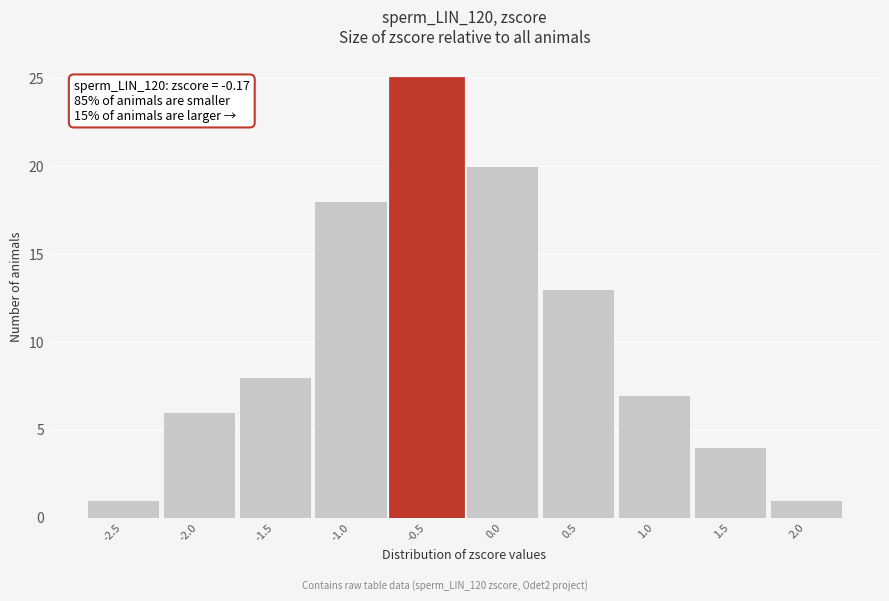

Reading left to right, extract all data points from this chart.

1	6	8	18	25	20	13	7	4	1